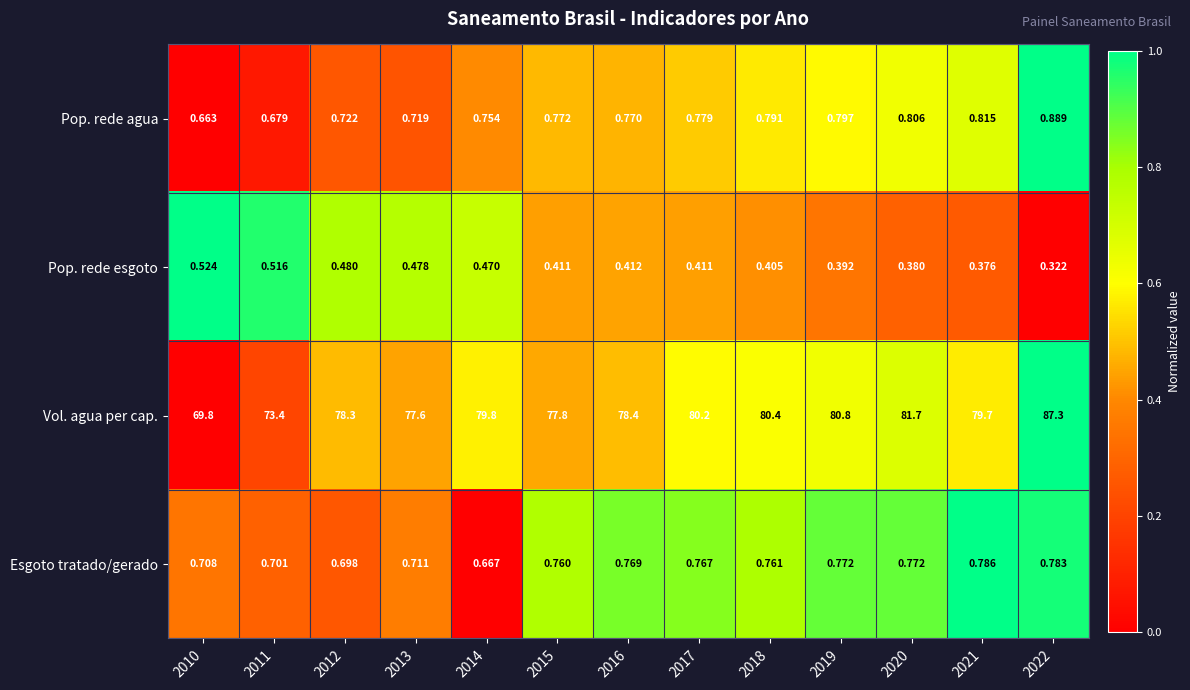

Between 2010 and 2015, which series saw the biggest shift?

Vol. agua per cap.